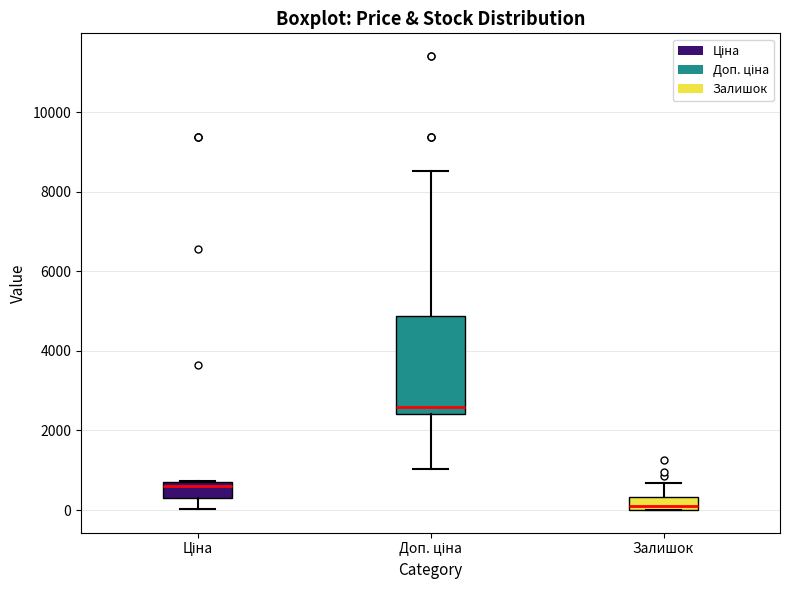

Reading left to right, read every box against the y-axis: the position of its median line, the range the box covers, and the ends of its whiskers. The values are not printed on the chart, so give them approximately, as read against the axis.

Ціна: median 600 (just below the box's upper edge), box 400 to 600, whiskers 0 to 800
Доп. ціна: median 2600, box 2400 to 4800, whiskers 1000 to 8600
Залишок: median 0 (just above the box's lower edge), box 0 to 400, whiskers 0 to 600